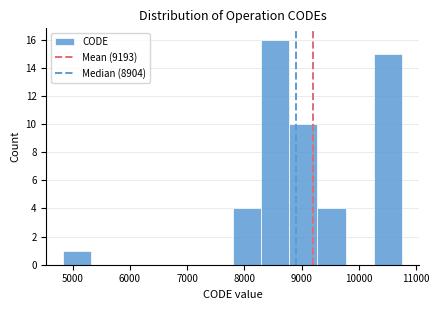

How tall is the bar that spans 7800 to 8300 on the x-axis? Neither the bar edges nor the heights are printed on the chart, so give them approximately, as read against the axes.

4